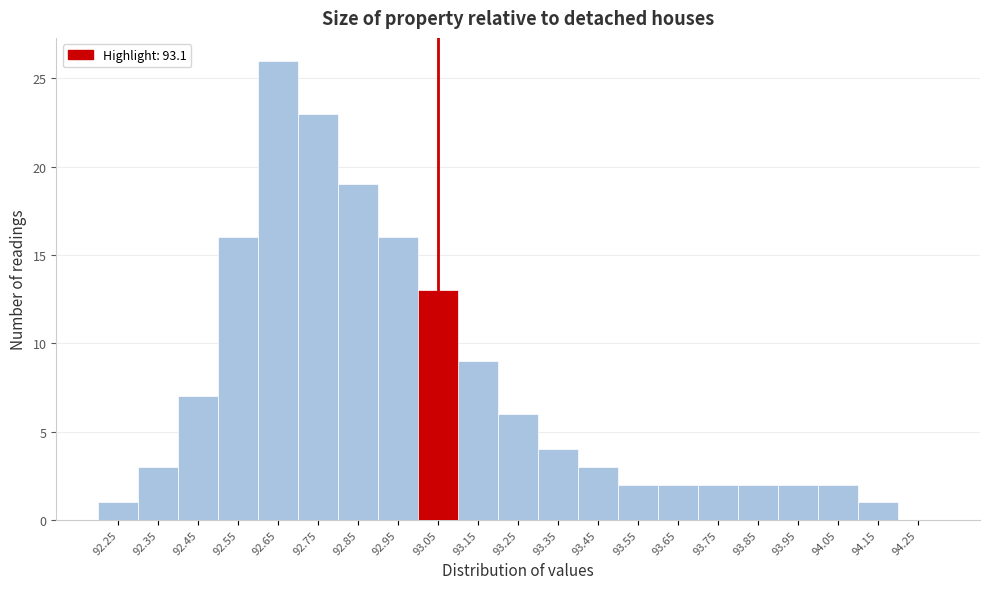

Reading left to right, what are all the values shown in this chart?

92.25=1	92.35=3	92.45=7	92.55=16	92.65=26	92.75=23	92.85=19	92.95=16	93.05=13	93.15=9	93.25=6	93.35=4	93.45=3	93.55=2	93.65=2	93.75=2	93.85=2	93.95=2	94.05=2	94.15=1	94.25=0